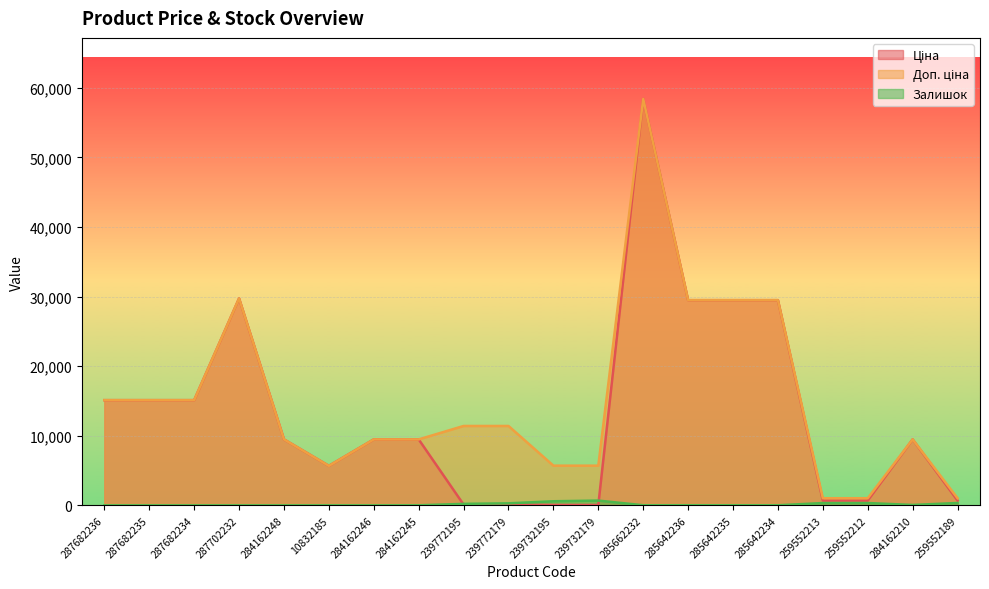

True or false: Ціна and Доп. ціна cross at least once.

False